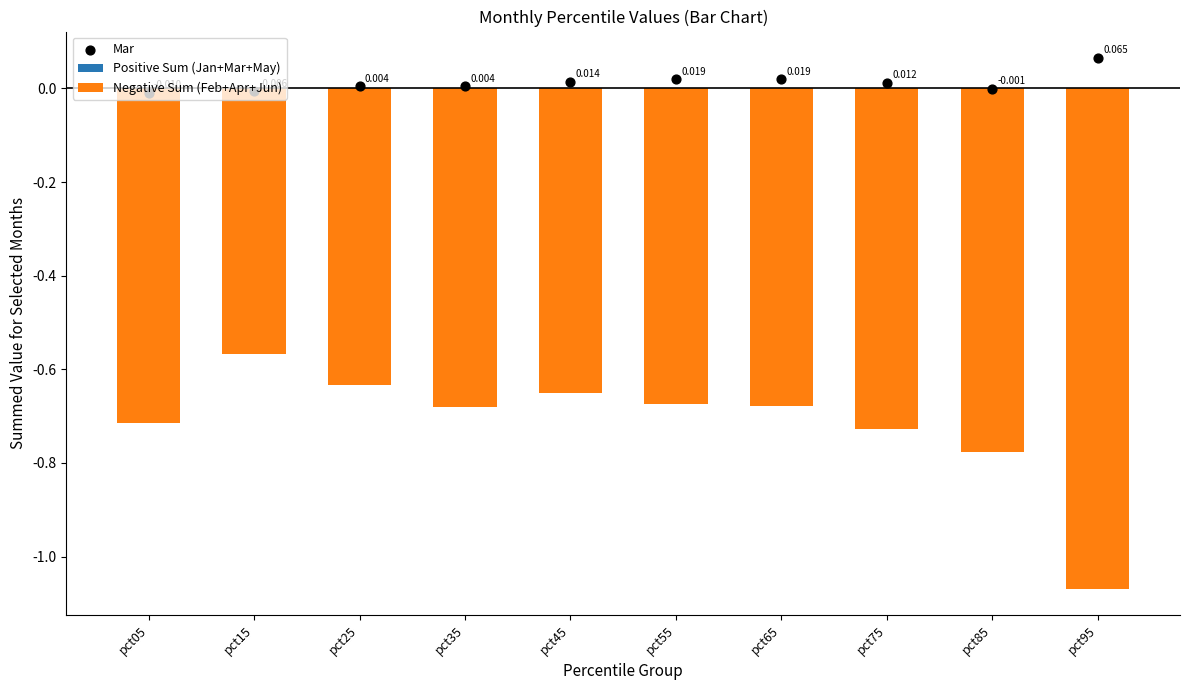

At which category is the sum across all series the highest?

pct15